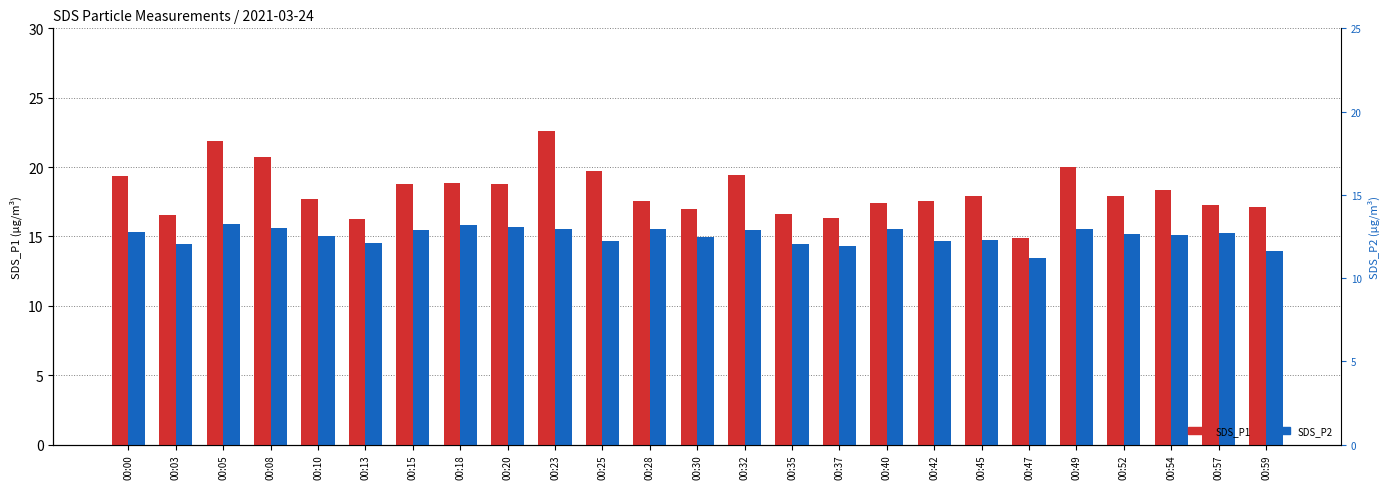

The value of SDS_P2 at 00:05 is 15.9. True or false?

True